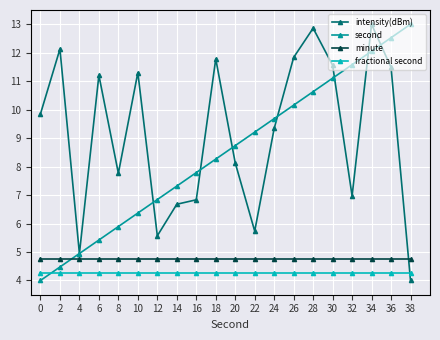

Does the chart display data point markers on the line(s)?

Yes